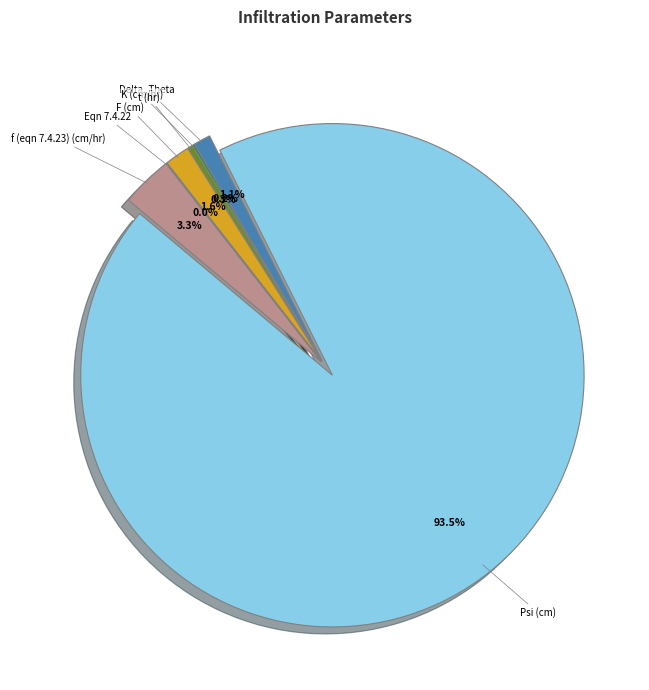

What percentage is the Psi (cm) slice, to the nearest percent?

93%